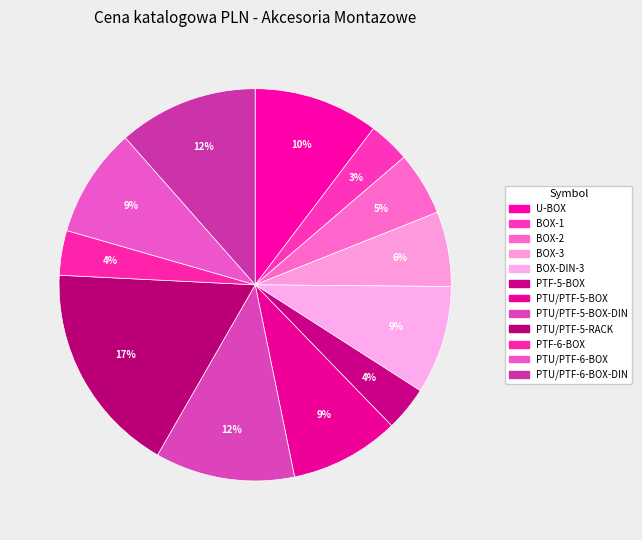

What is the largest slice in the pie chart?

PTU/PTF-5-RACK